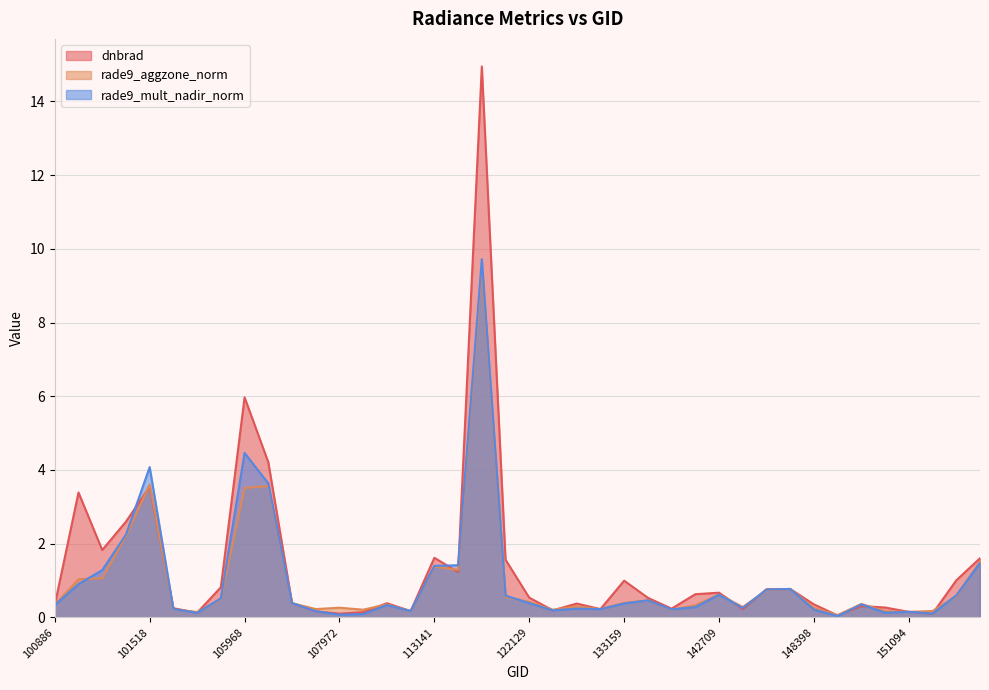

At 35, list the series in order from smallest to largest.

rade9_mult_nadir_norm, rade9_aggzone_norm, dnbrad